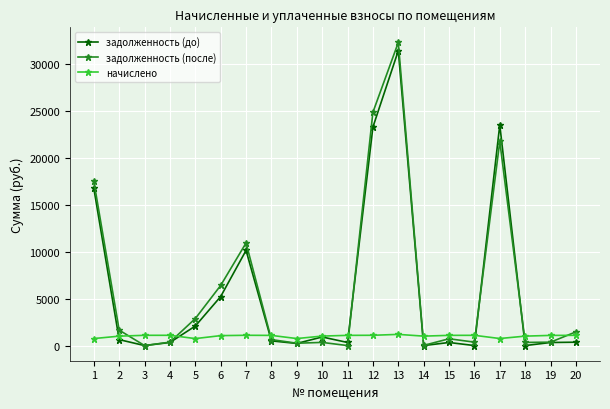

Is the value of задолженность (после) at 7 greater than the value of задолженность (до) at 15?

Yes